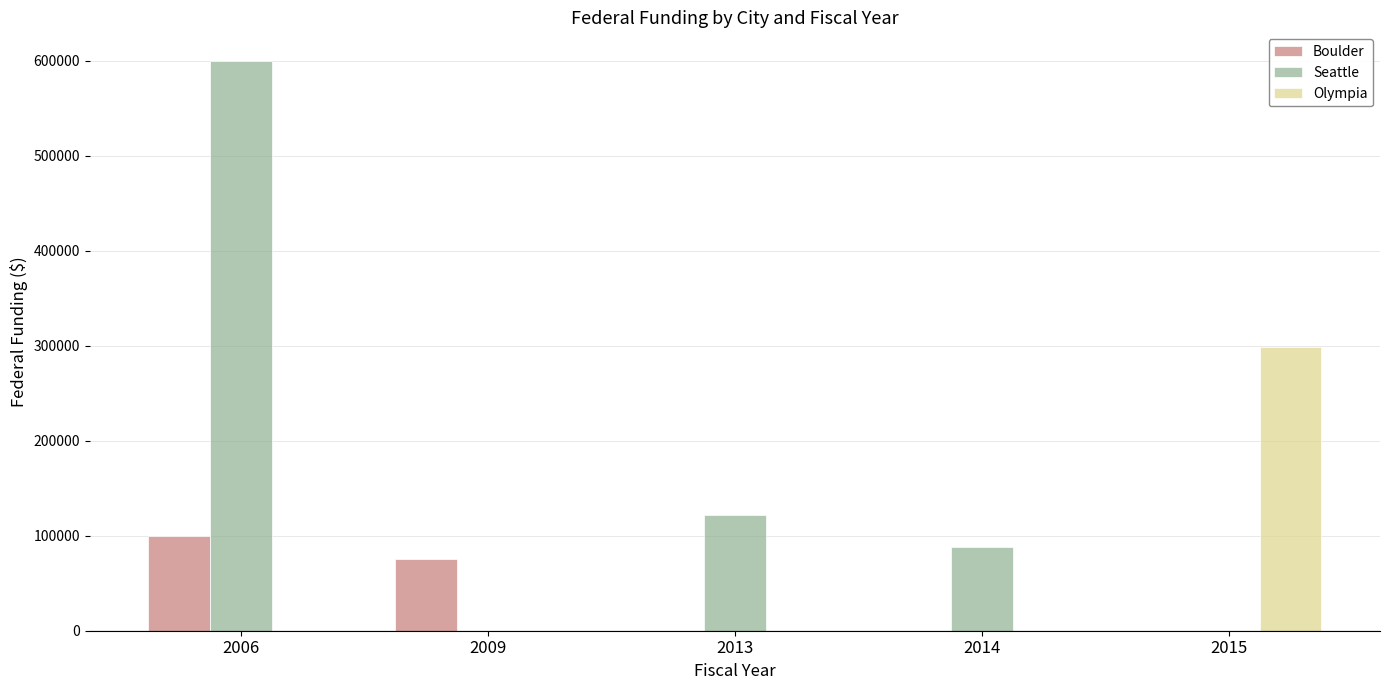

Between 2006 and 2014, which series saw the biggest shift?

Seattle